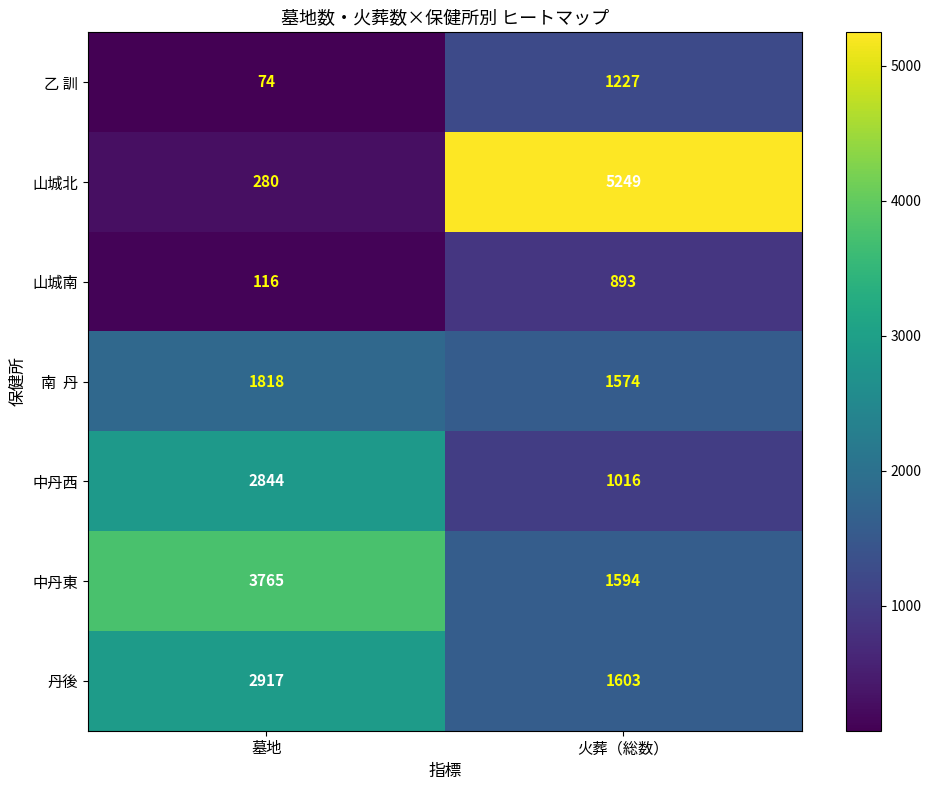

What is the spread (max minus min) of values at 墓地?

3691